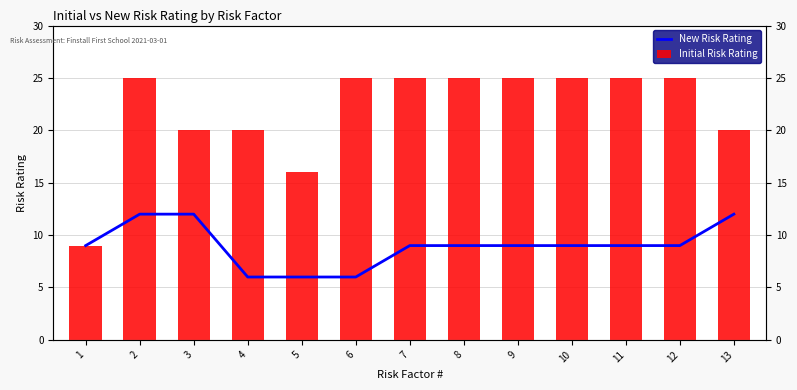

What is the difference between the highest and lowest values at 2?

13